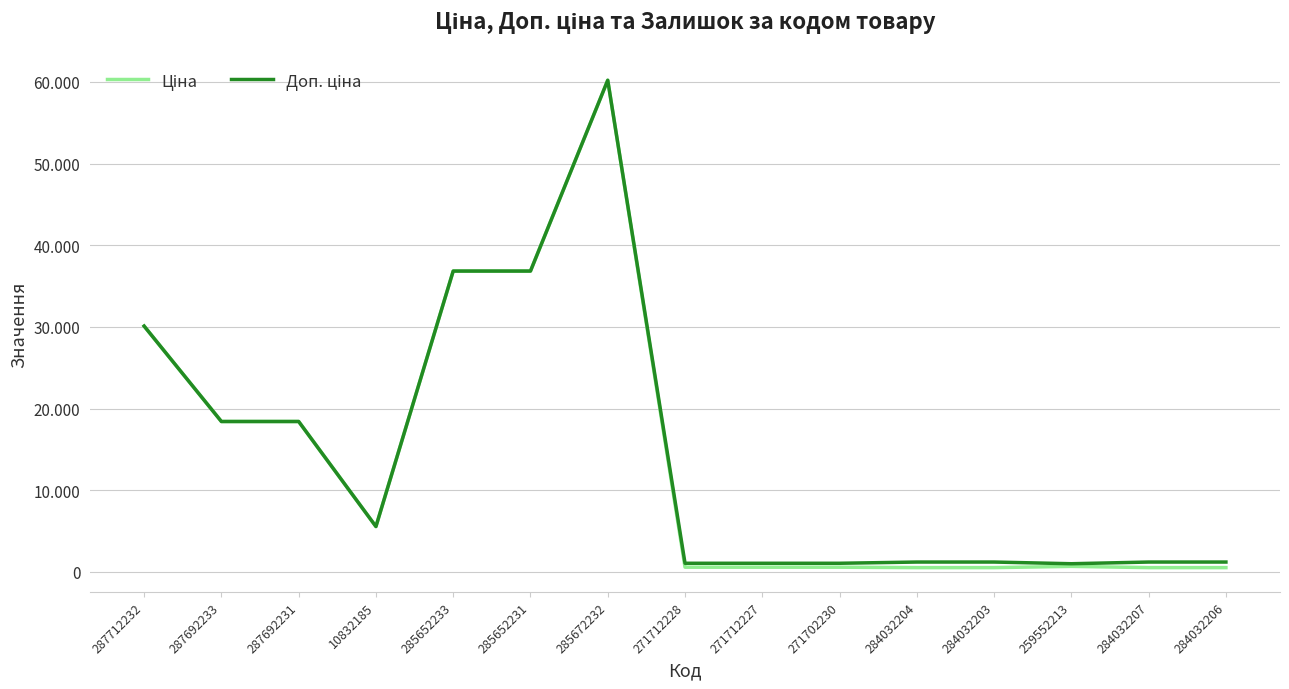

At which label does Доп. ціна first exceed 1210?

287712232